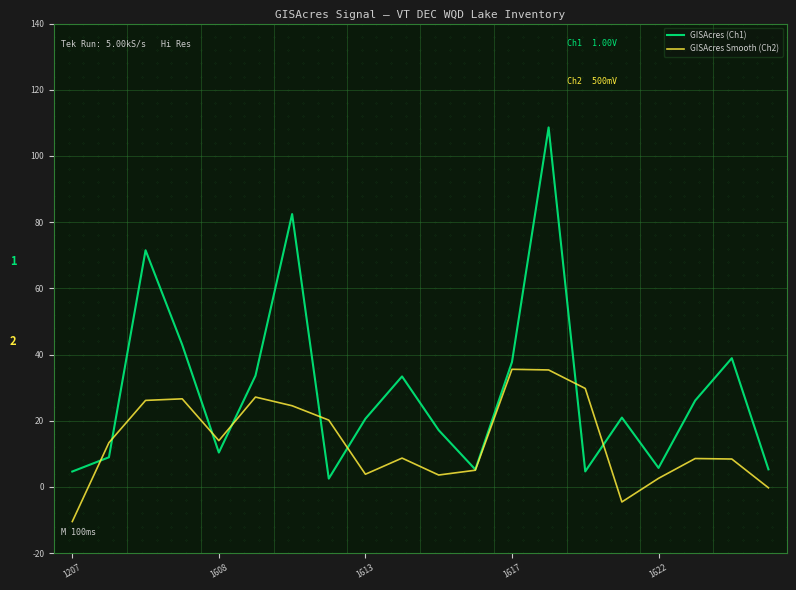

Which series has the largest total across all categories?

GISAcres (Ch1)